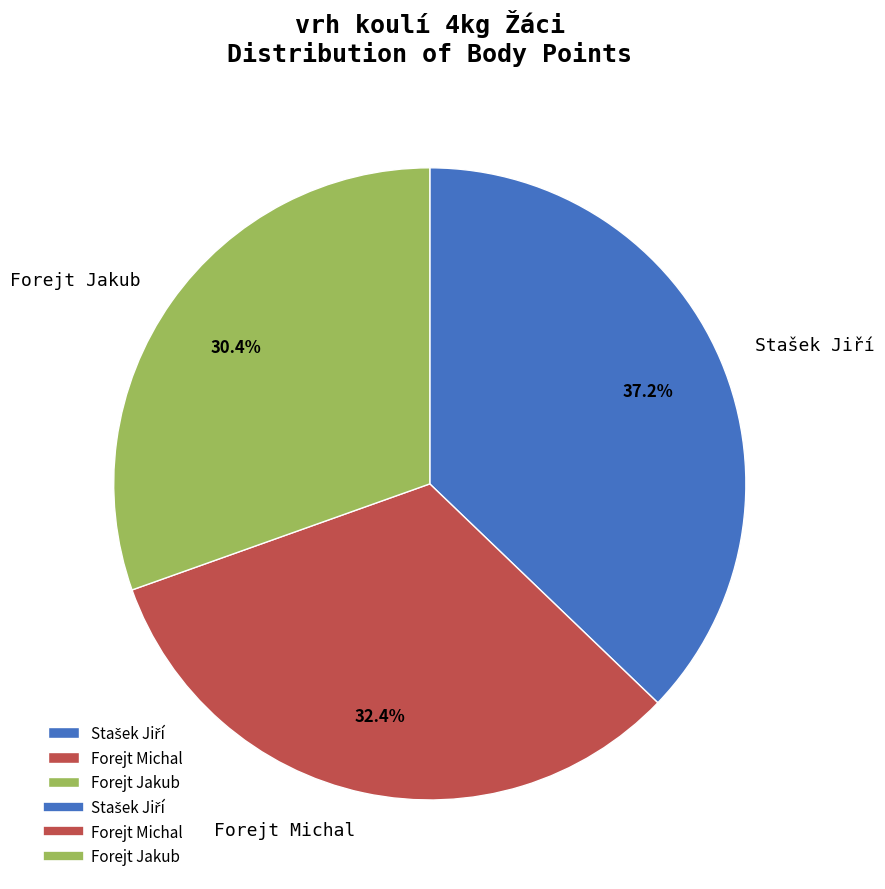

Which category has the smallest portion of the pie?

Forejt Jakub